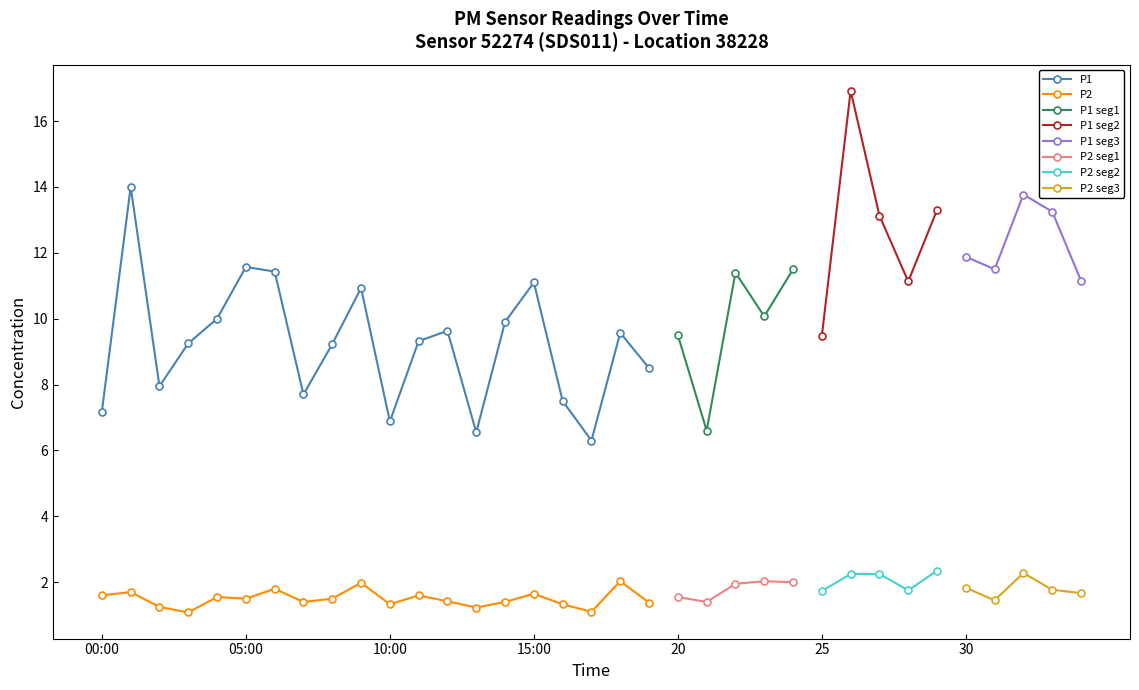

How many values in the P1 series are below 9?

8